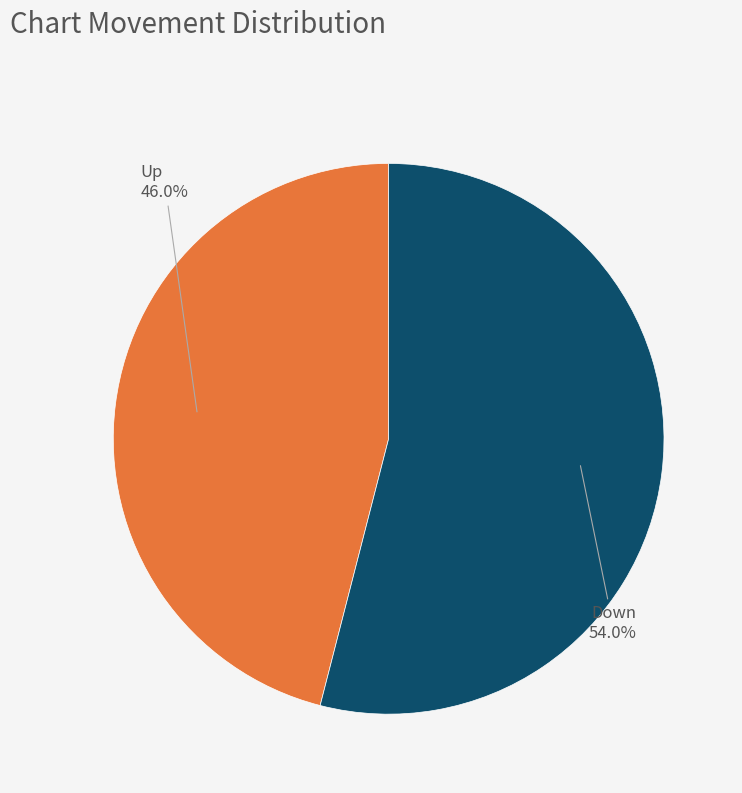

Is there a majority slice in this chart?

Yes